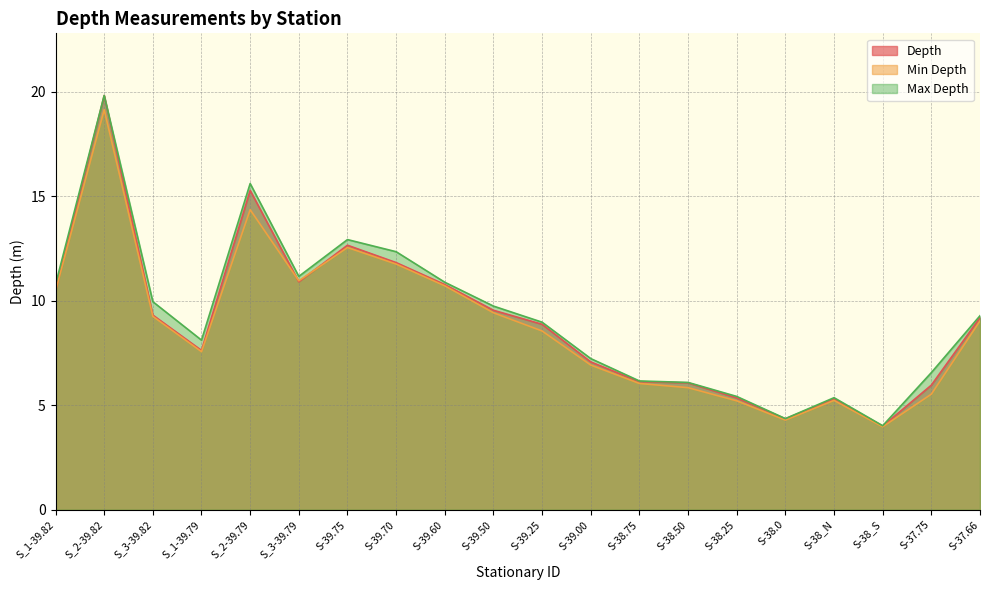

Is the value of Min Depth at S-38_S greater than the value of Max Depth at S-38.75?

No